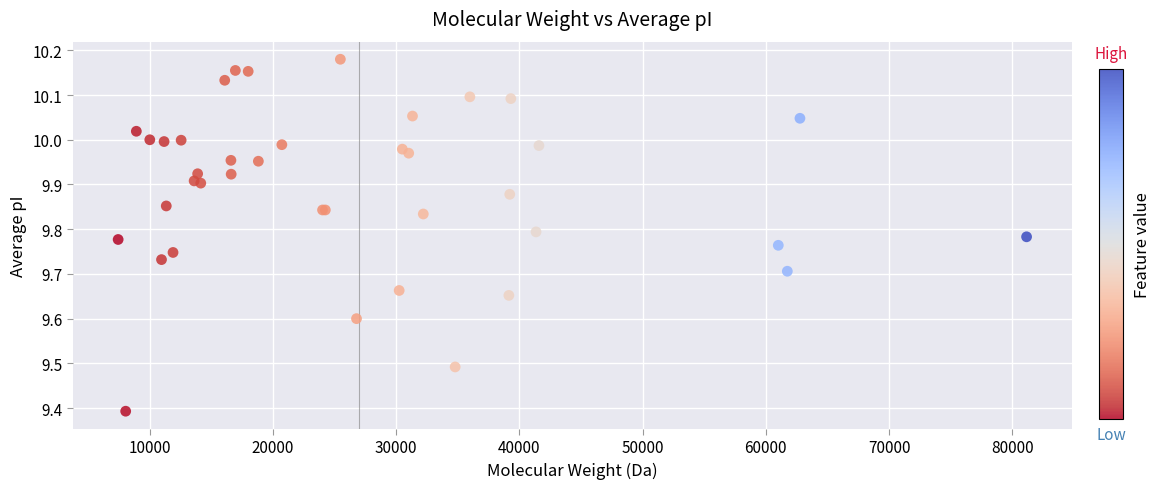

What Y value in the scatter plot is closest to 9?

9.4